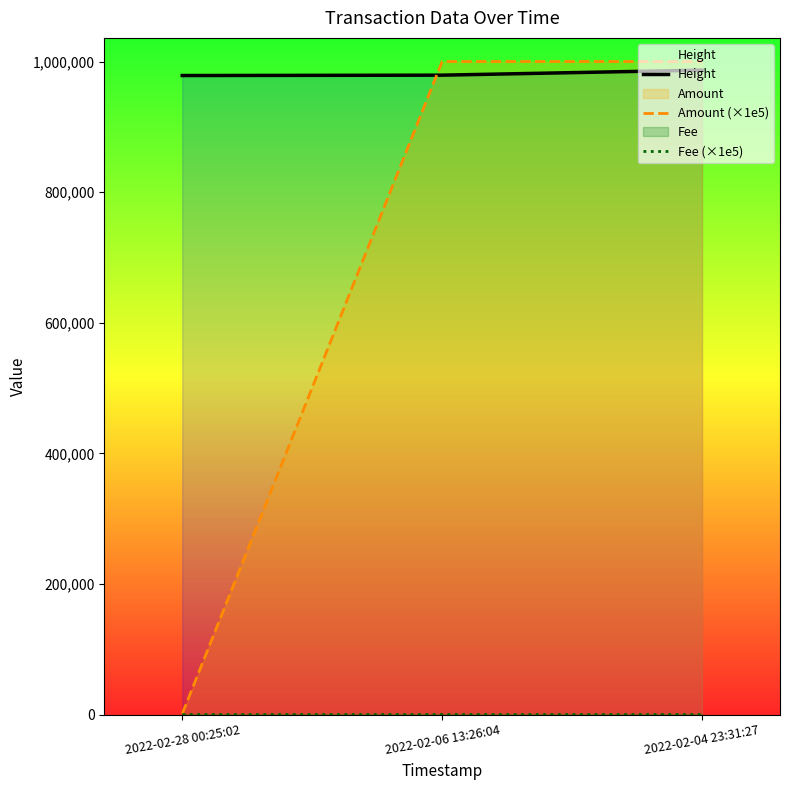

What is the greatest value displayed?

1000000